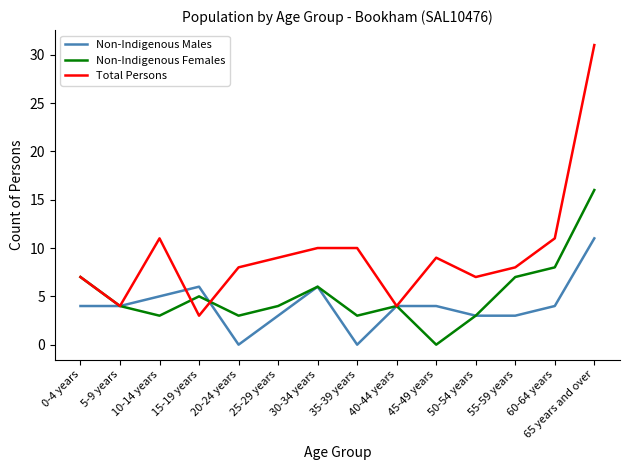

In Non-Indigenous Females, how many points are higher than both neighbors (excluding endpoints)?

3